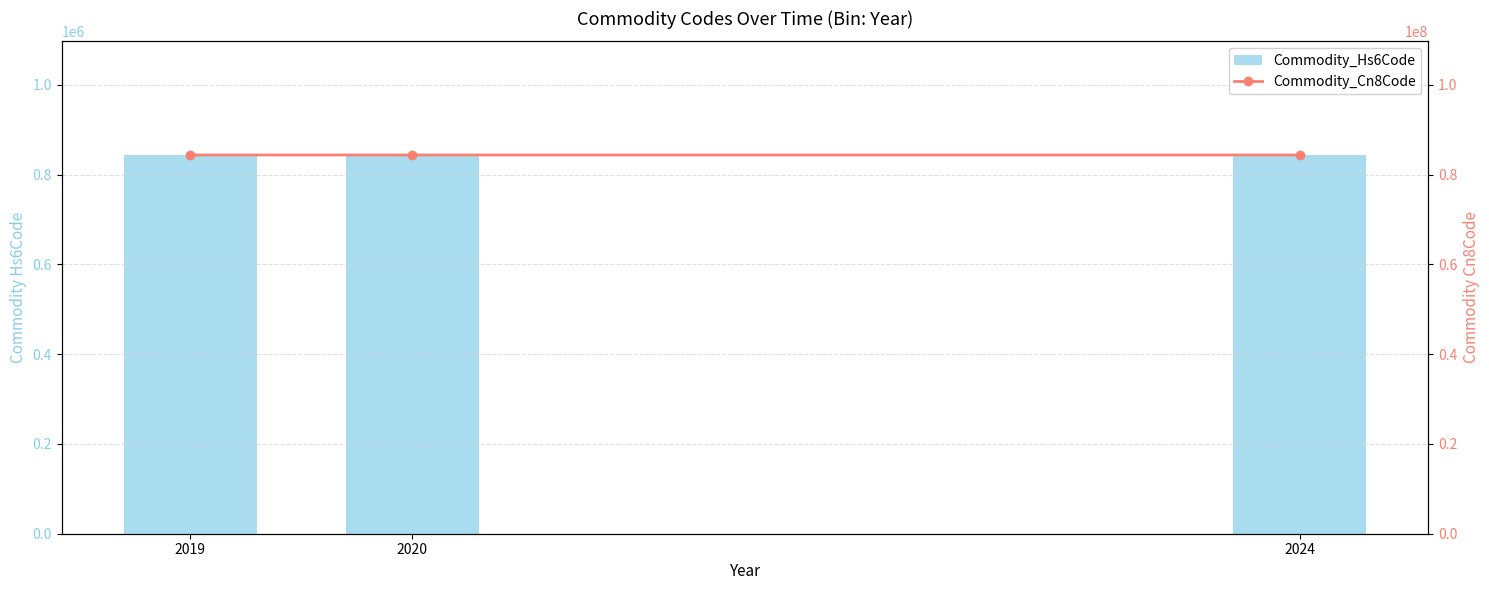

Which series has the largest range (max minus min)?

Commodity_Cn8Code